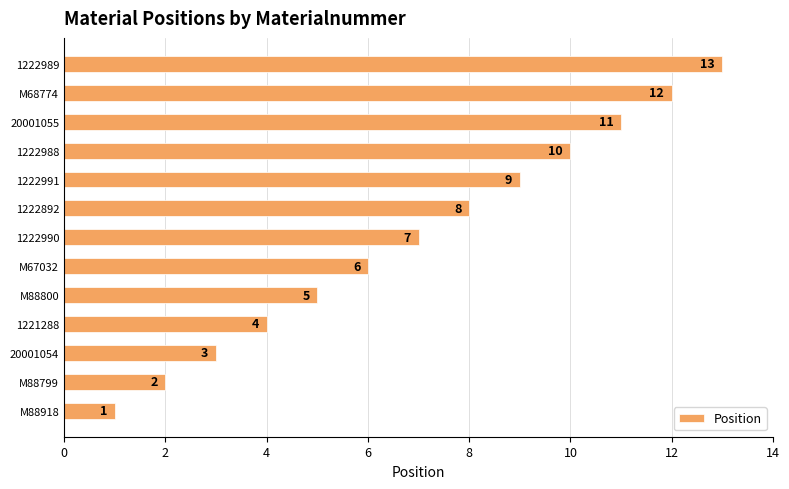

The value at 1222988 is 6. True or false?

False